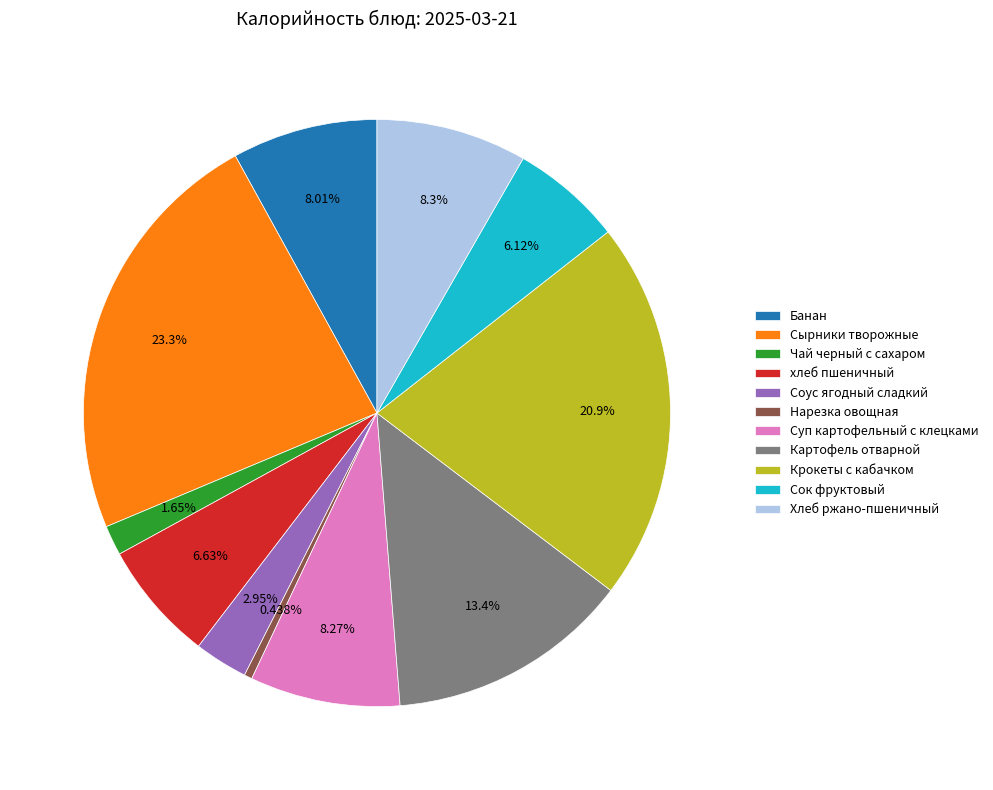

What percentage is the Сок фруктовый slice, to the nearest percent?

6%